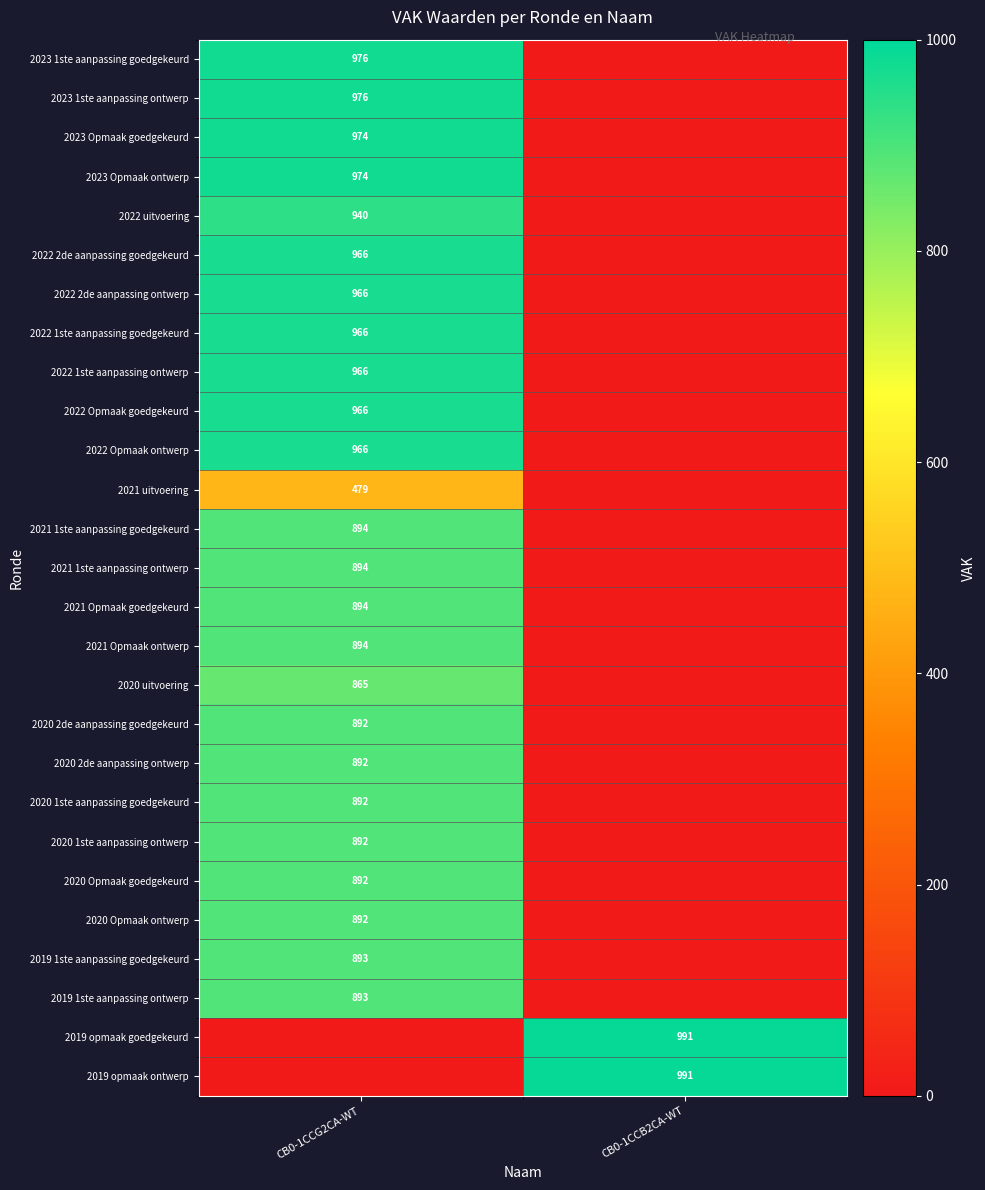

Is it true that 2020 uitvoering equals 865 at CB0-1CCG2CA-WT?

True